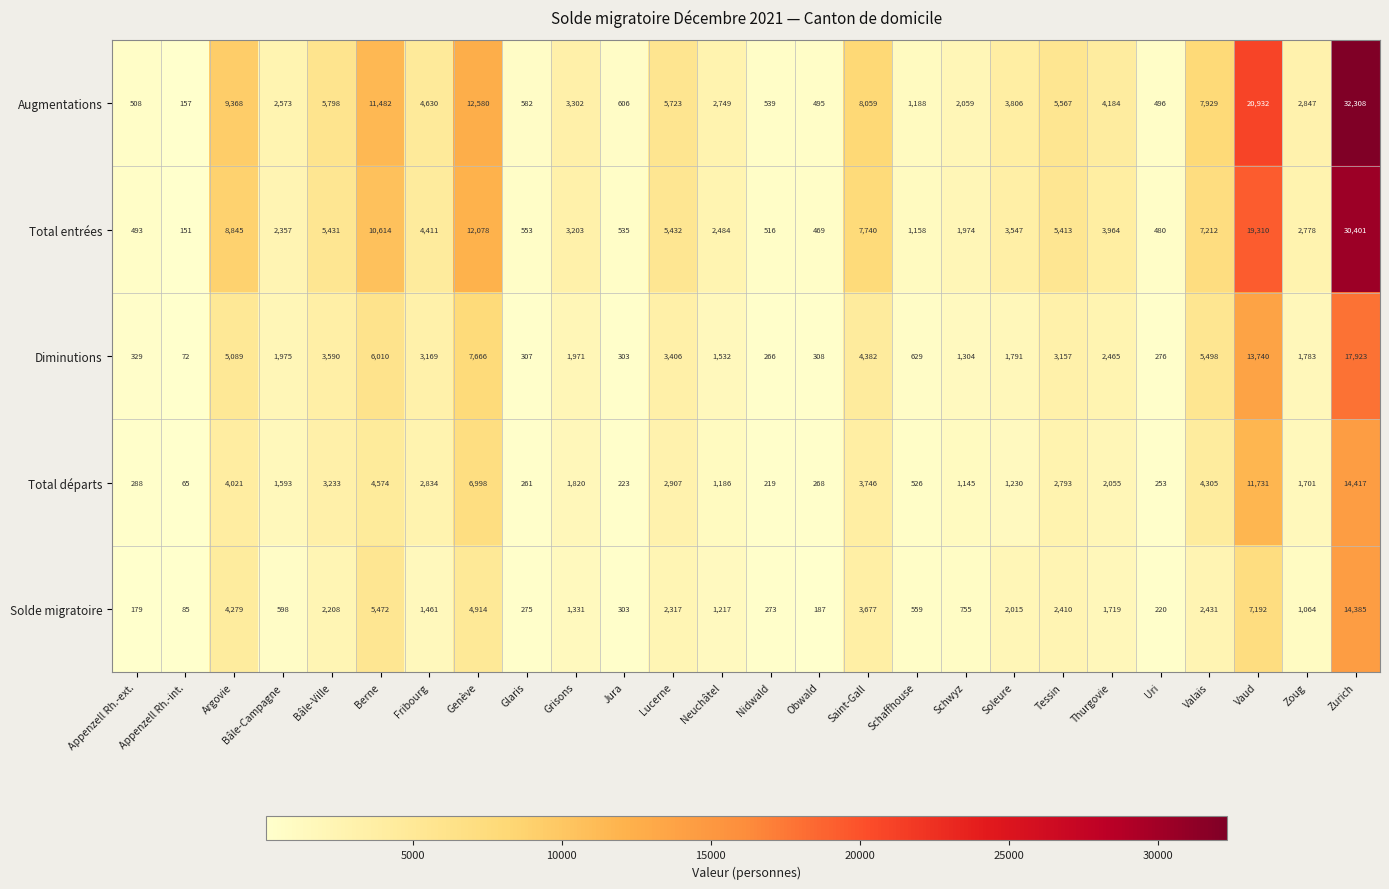

Which series has the largest total across all categories?

Augmentations